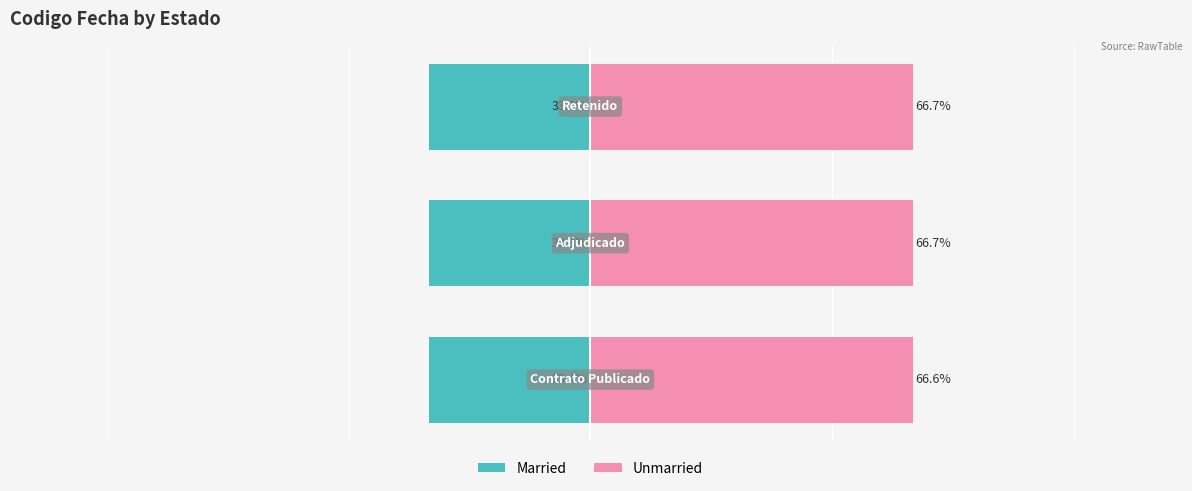

Reading right to left, what are all the values shown in this chart?

Married: -33.3	-33.3	-33.4
Unmarried: 66.7	66.7	66.6